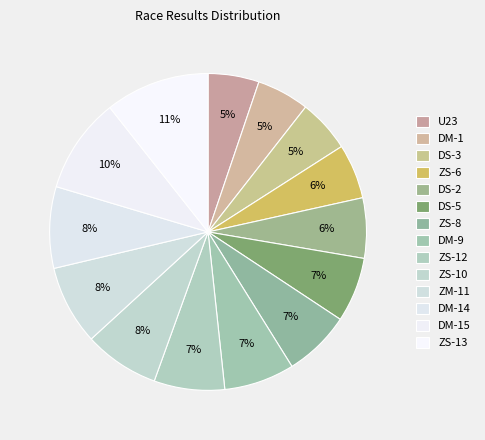

What is the ratio of the value at DS-2 to the value at DM-14?

0.7